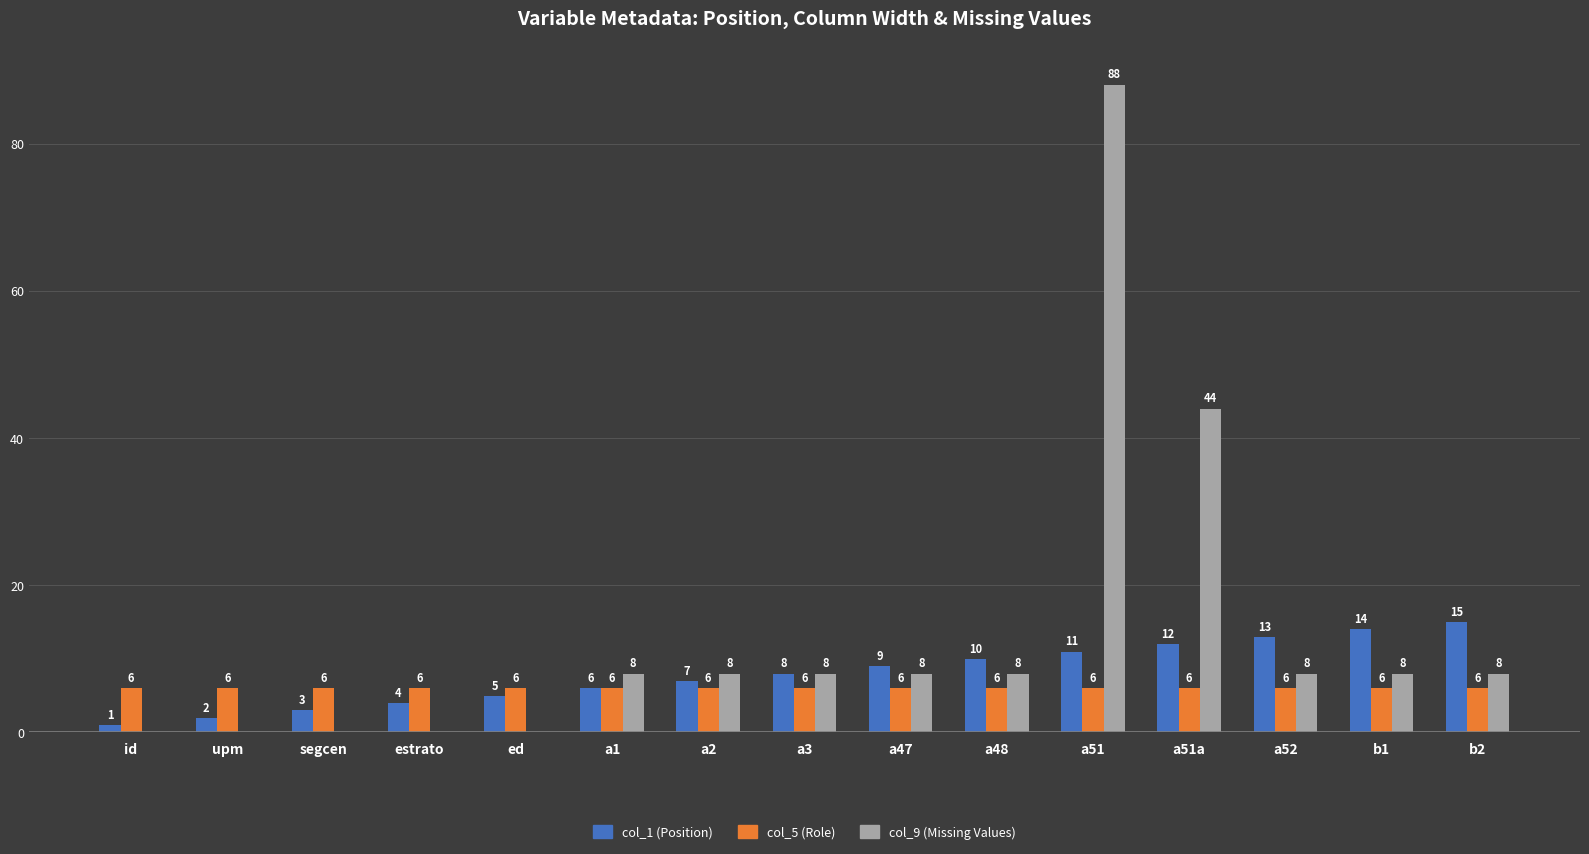

What is the maximum value shown in the chart?

88